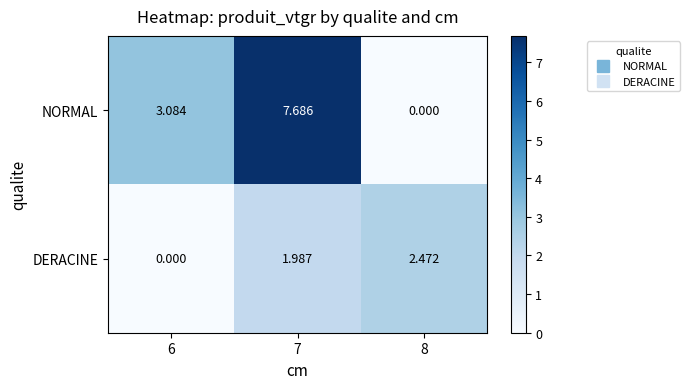

List the series in order of their peak value, lowest first.

DERACINE, NORMAL